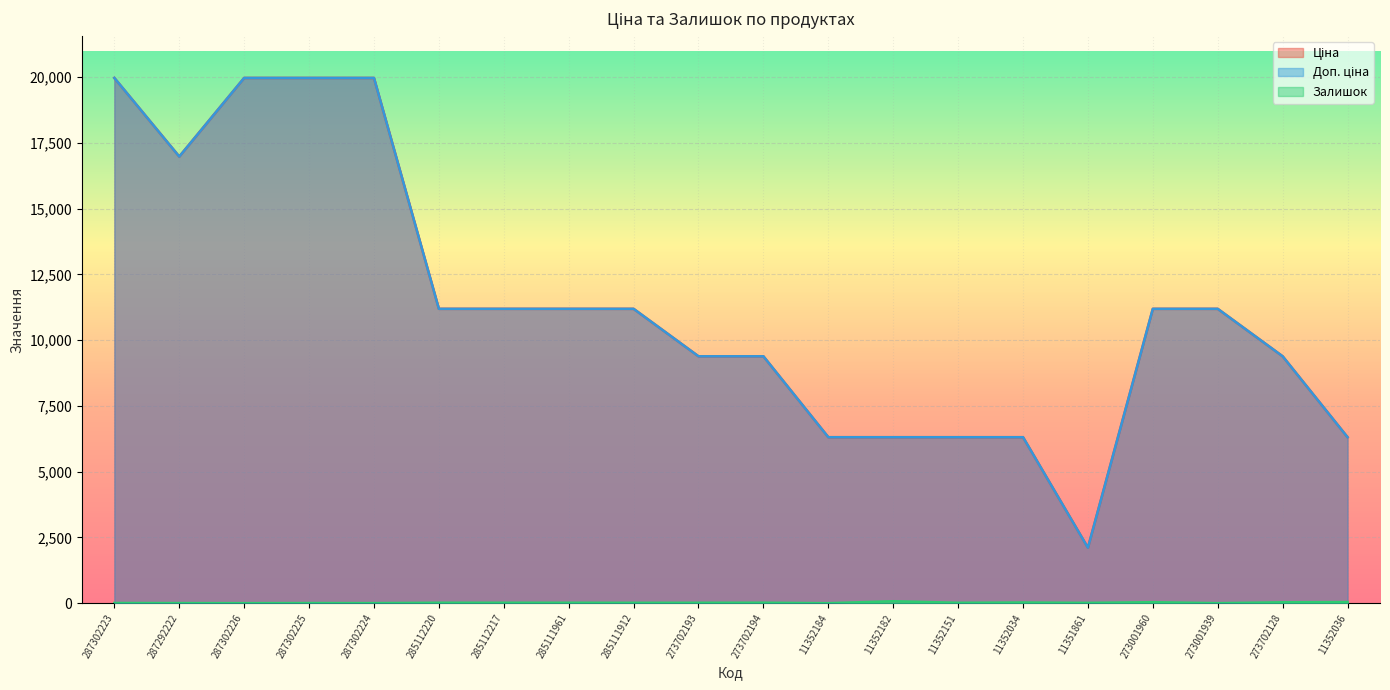

Where is Залишок nearest to the value 37?

273001960